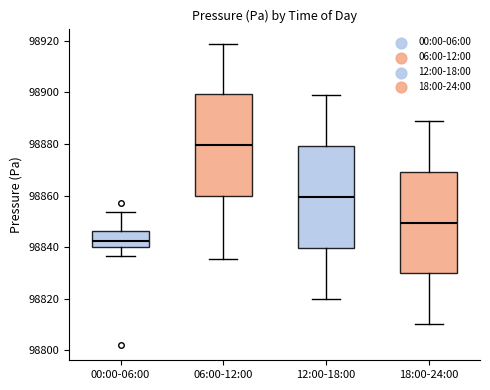

Reading left to right, read every box against the y-axis: the position of its median line, the range the box covers, and the ends of its whiskers. The values are not printed on the chart, so give them approximately, as read against the axis.

00:00-06:00: median 98842, box 98840 to 98846, whiskers 98836 to 98854
06:00-12:00: median 98880, box 98860 to 98900, whiskers 98836 to 98918
12:00-18:00: median 98860, box 98840 to 98880, whiskers 98820 to 98898
18:00-24:00: median 98850, box 98830 to 98870, whiskers 98810 to 98888